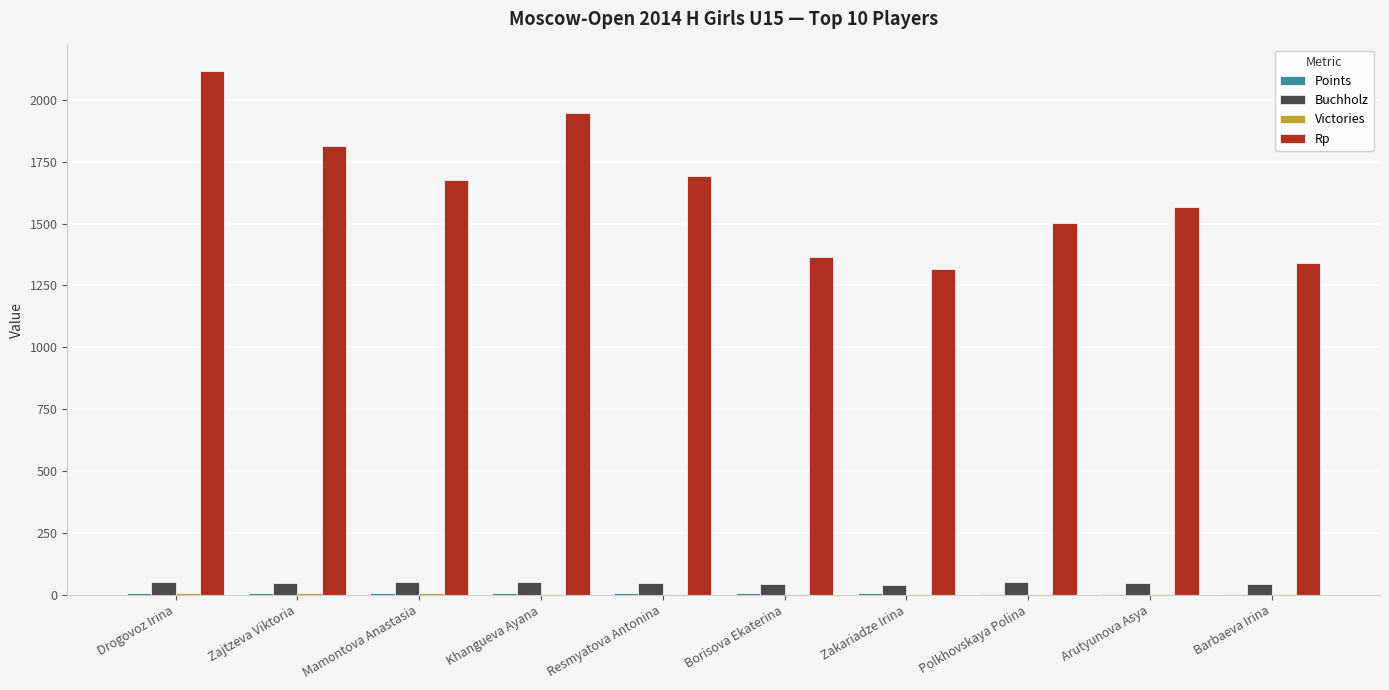

Which series has the largest total across all categories?

Rp